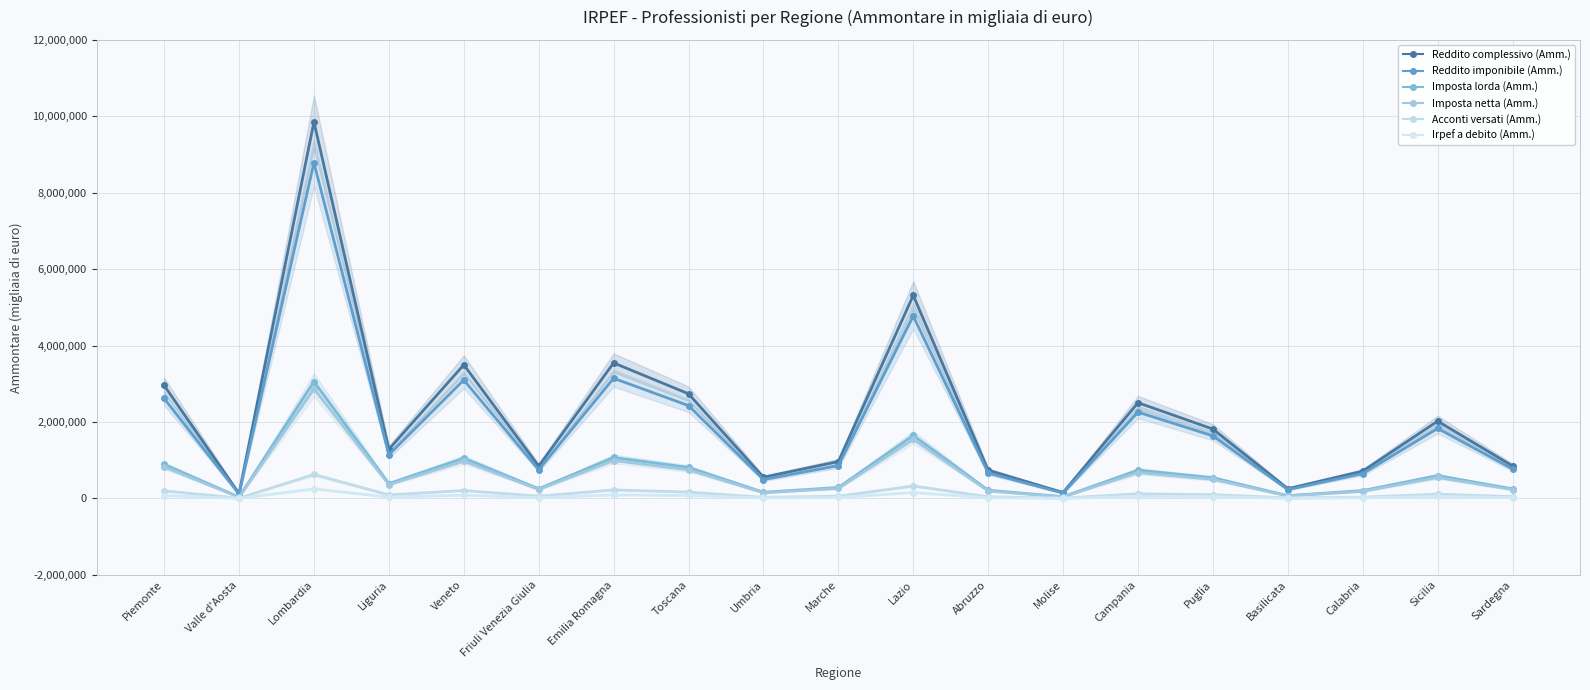

Where is the first local maximum for Reddito complessivo (Amm.)?

Lombardia